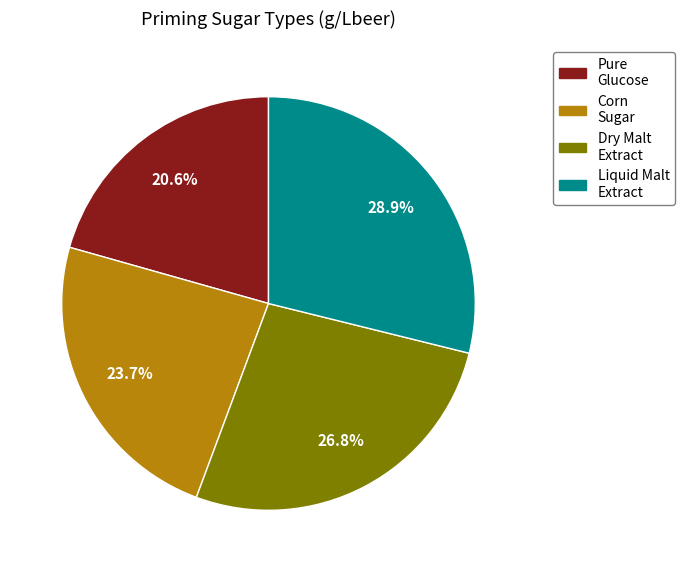

Does any single category account for the majority?

No